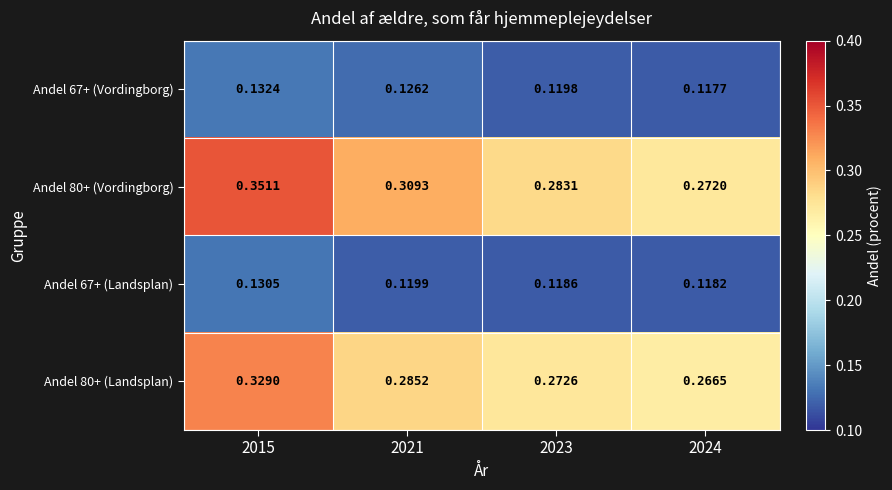

How many series are shown in this chart?

4